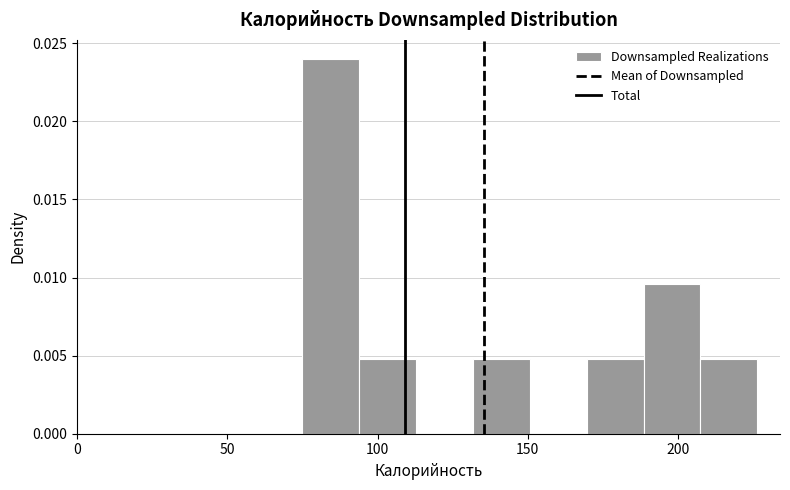

Read against the x-axis, roughly where is the centre of the tallest bar?

85